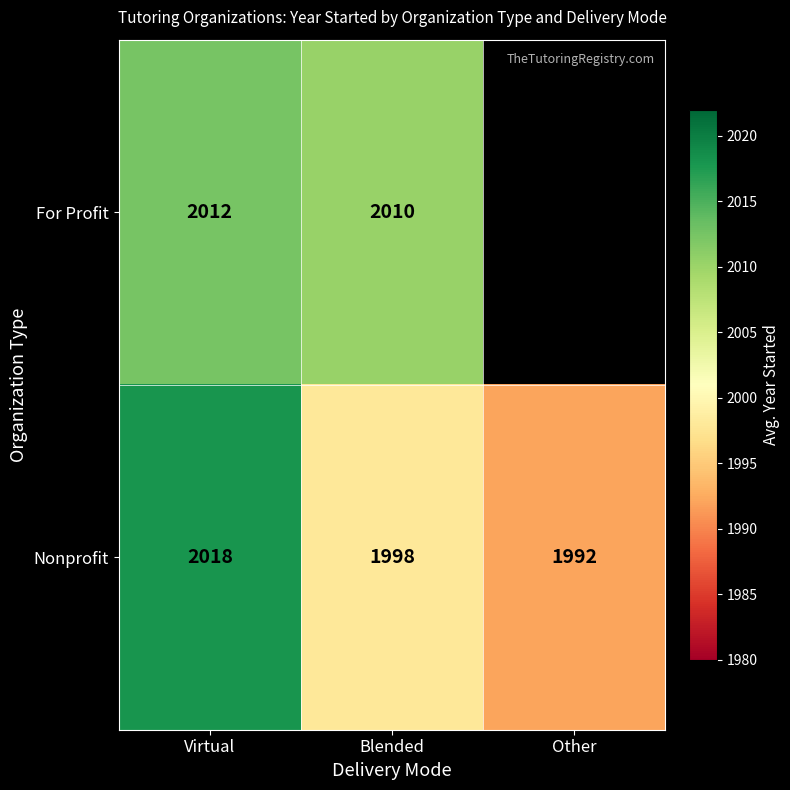

The Nonprofit series shows 3185.2 at Blended. True or false?

False